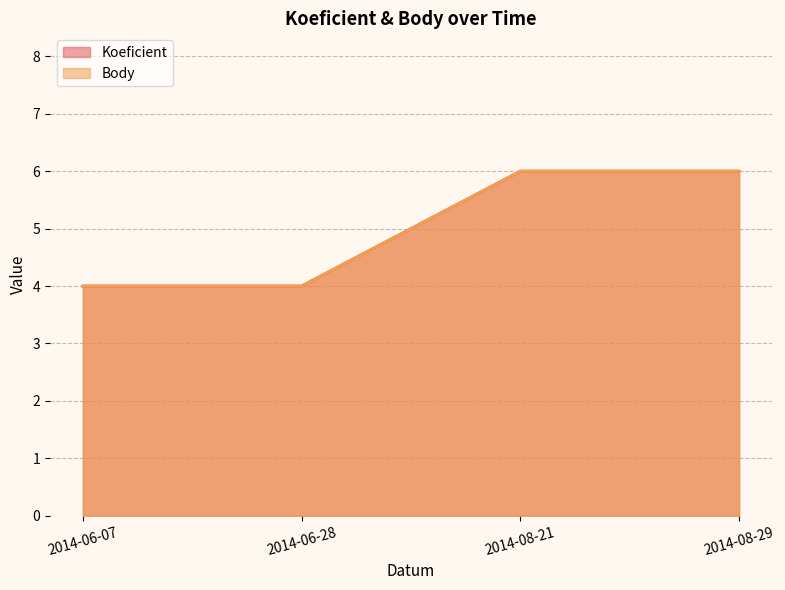

Which series has the widest spread of values?

Koeficient